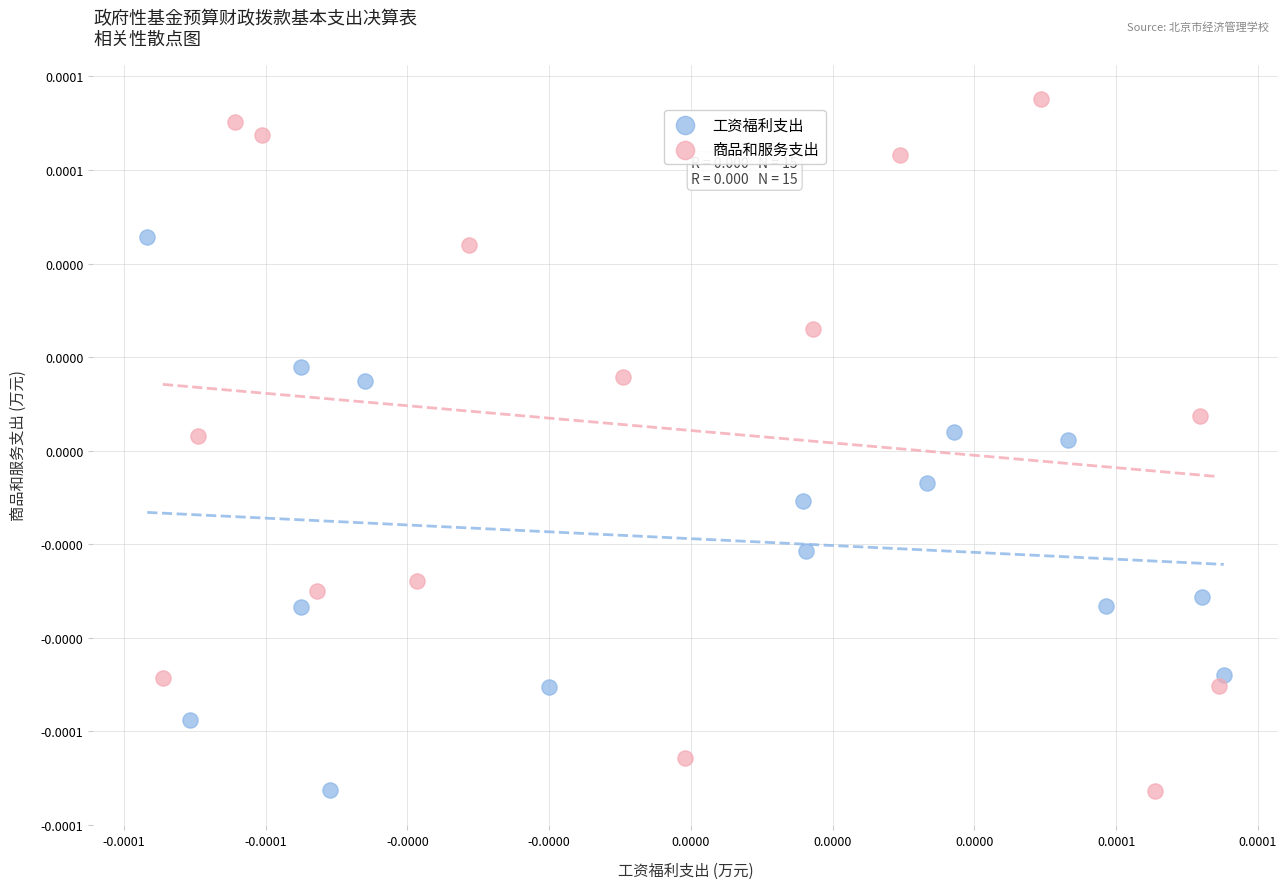

What are all the series names shown in the legend?

工资福利支出, 商品和服务支出